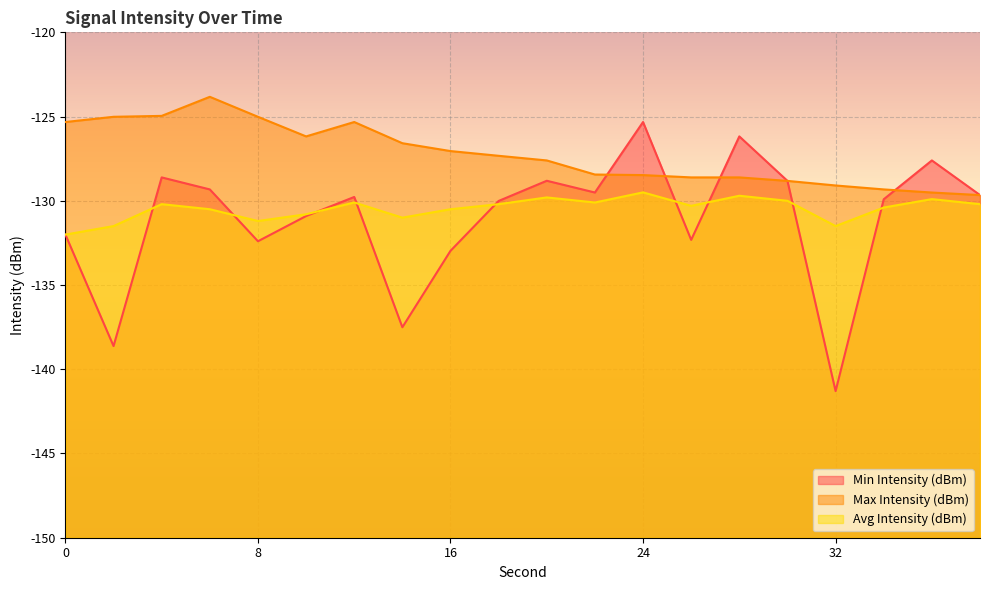

Does the chart display data point markers on the line(s)?

No